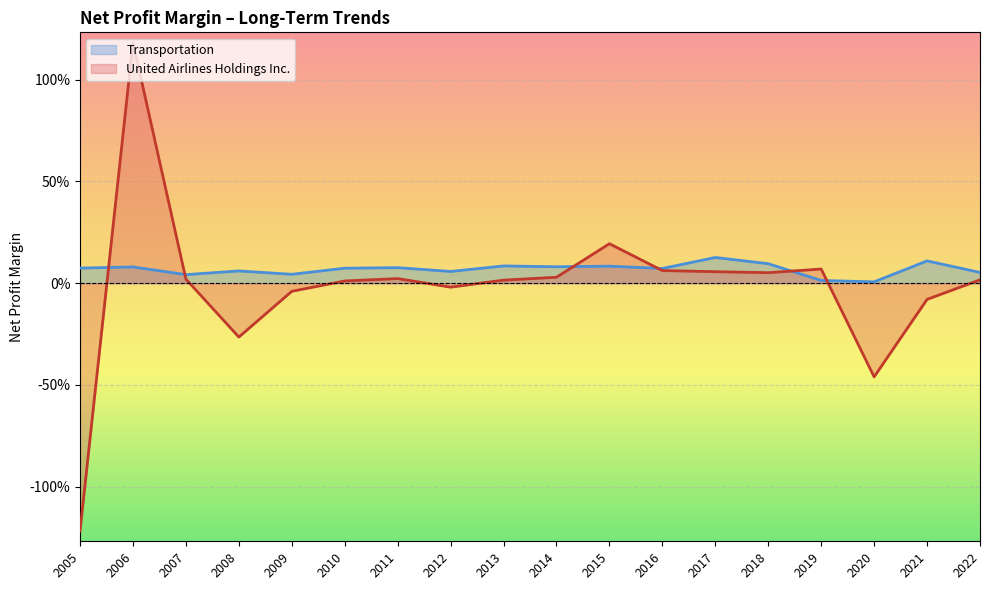

True or false: United Airlines Holdings Inc. and Transportation cross at least once.

True